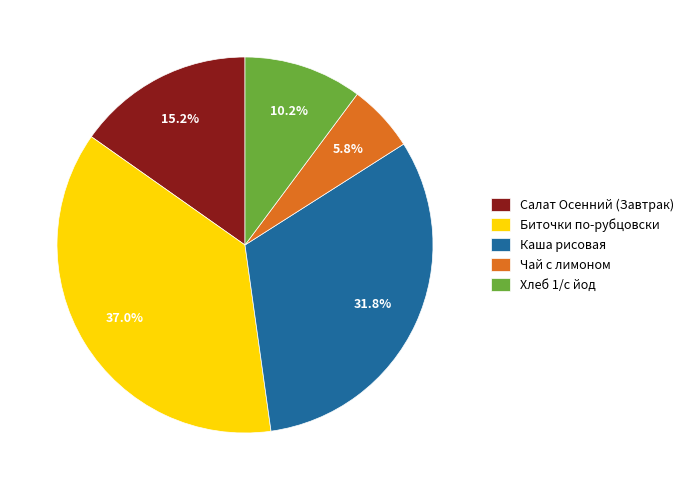

Which slice is the smallest?

Чай с лимоном